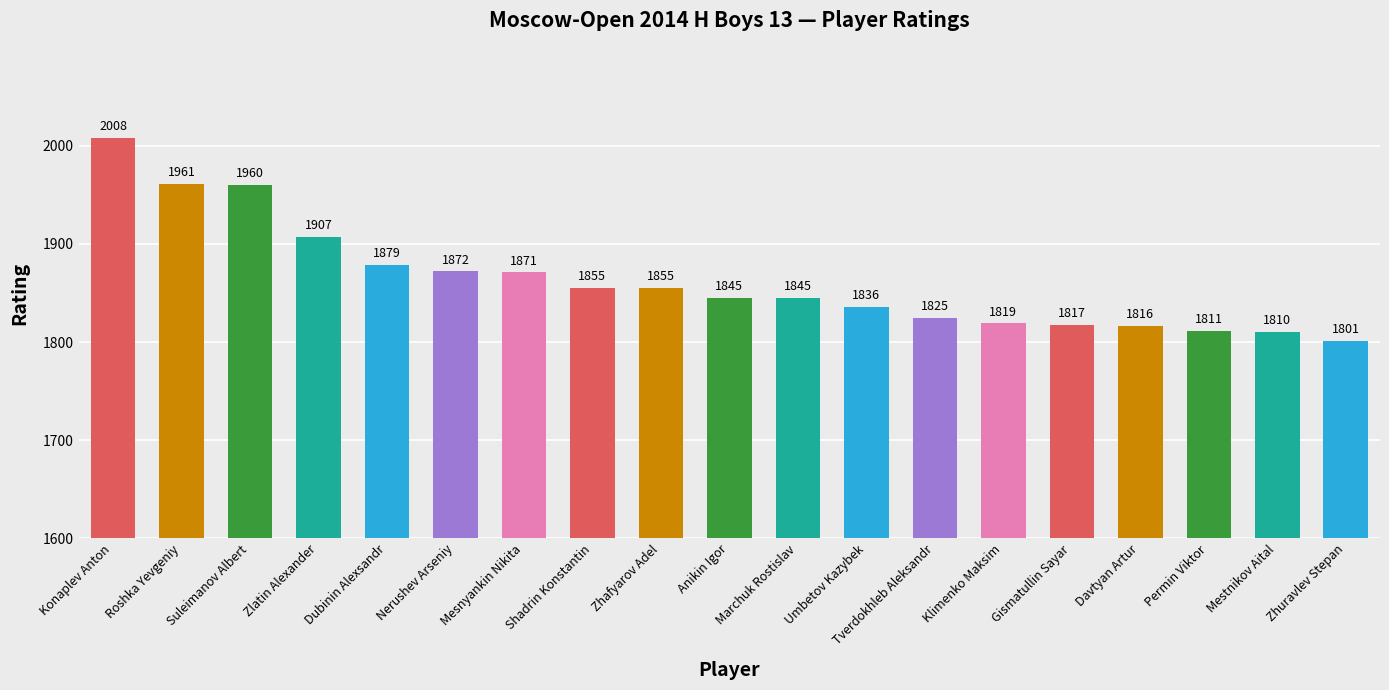

Which label corresponds to the largest value in the chart?

Konaplev Anton